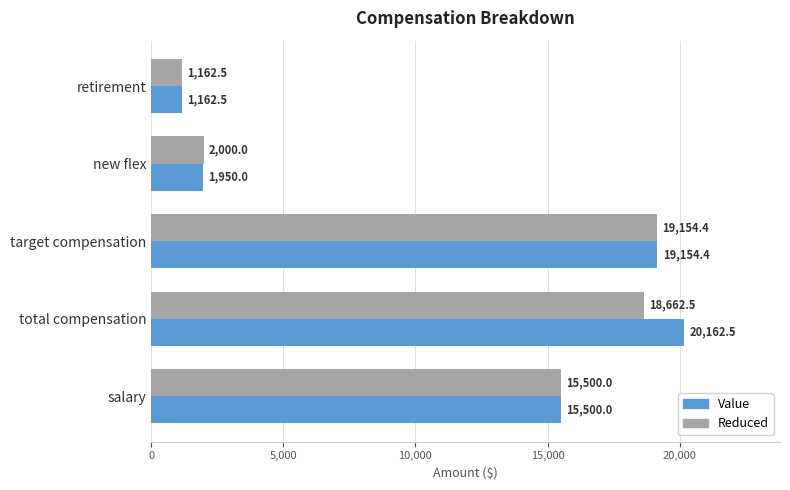

Rank the series by their maximum value, from highest to lowest.

Value, Reduced